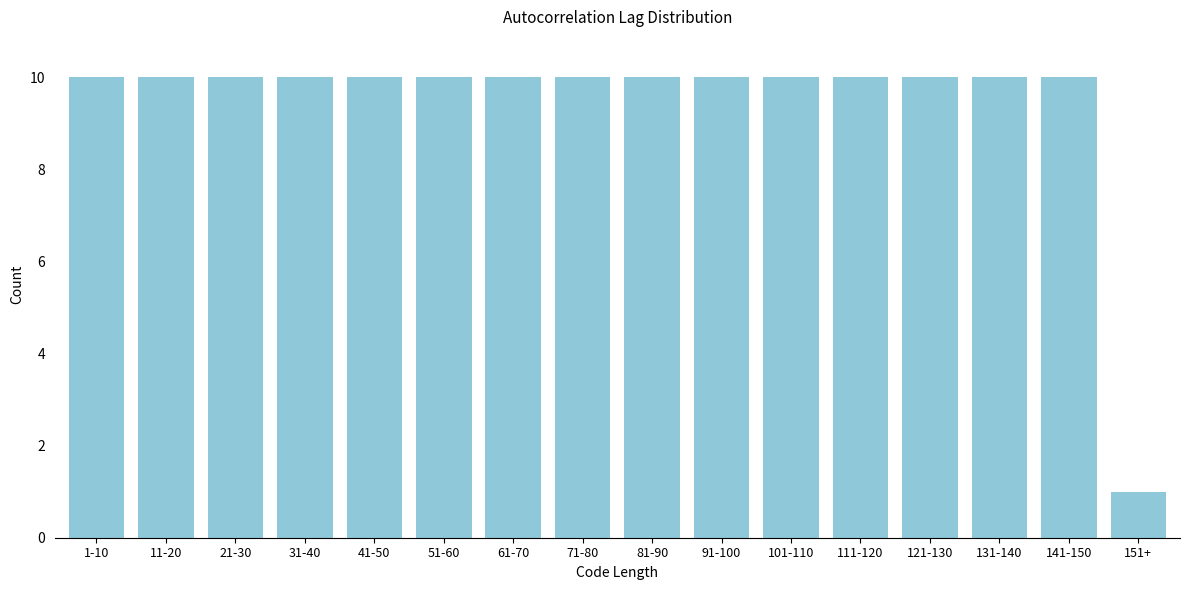

Reading left to right, list all the values displayed in this chart.

1-10=10	11-20=10	21-30=10	31-40=10	41-50=10	51-60=10	61-70=10	71-80=10	81-90=10	91-100=10	101-110=10	111-120=10	121-130=10	131-140=10	141-150=10	151+=1